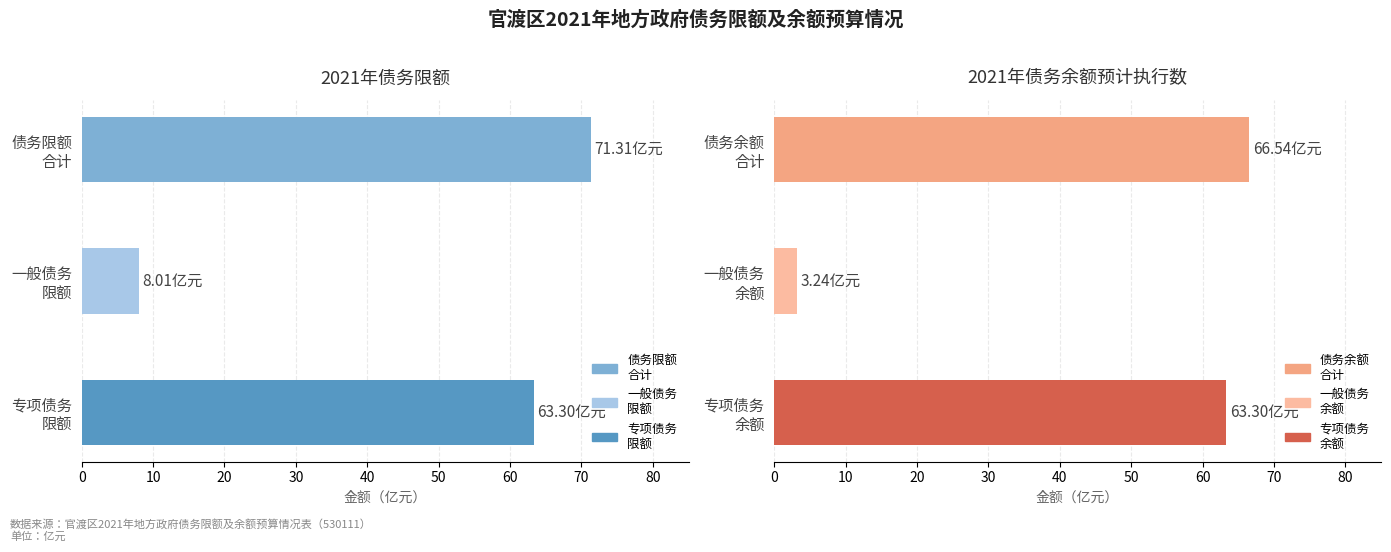

Between 0 and 10, which series saw the biggest shift?

债务限额